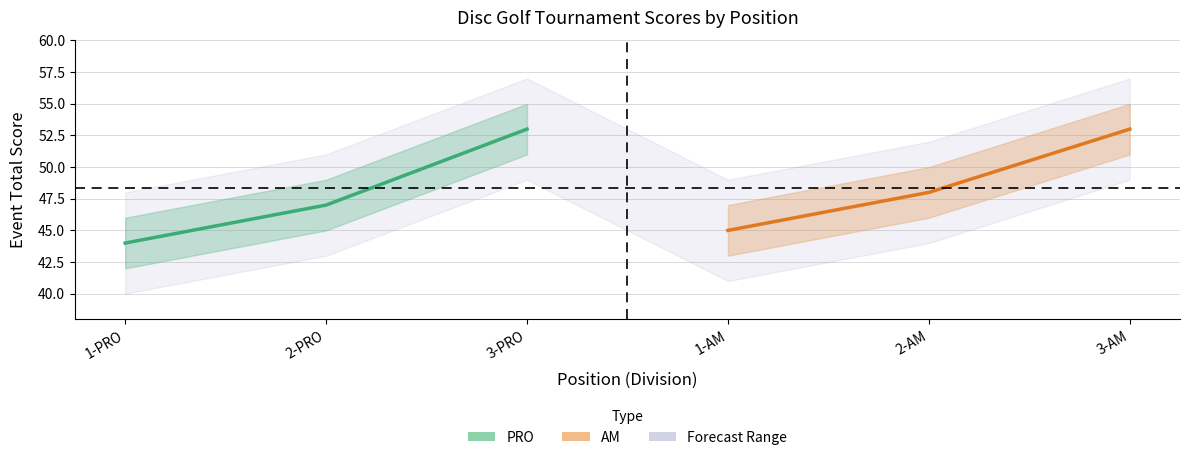

Reading right to left, transcribe all the data shown in this chart.

event_total_score: 53	48	45	53	47	44
round_total_score: 53	48	45	53	47	44
position_raw: 3	2	1	3	2	1